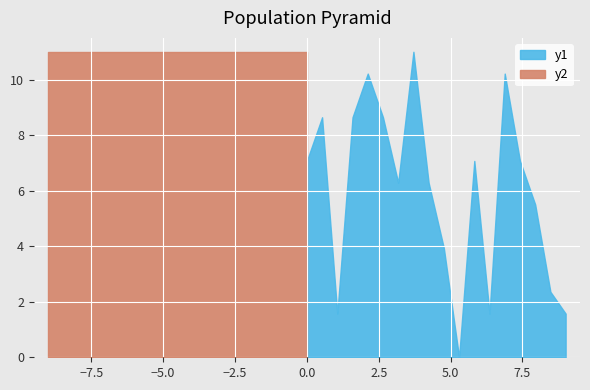

What is the highest value of the y1 series?

11.0